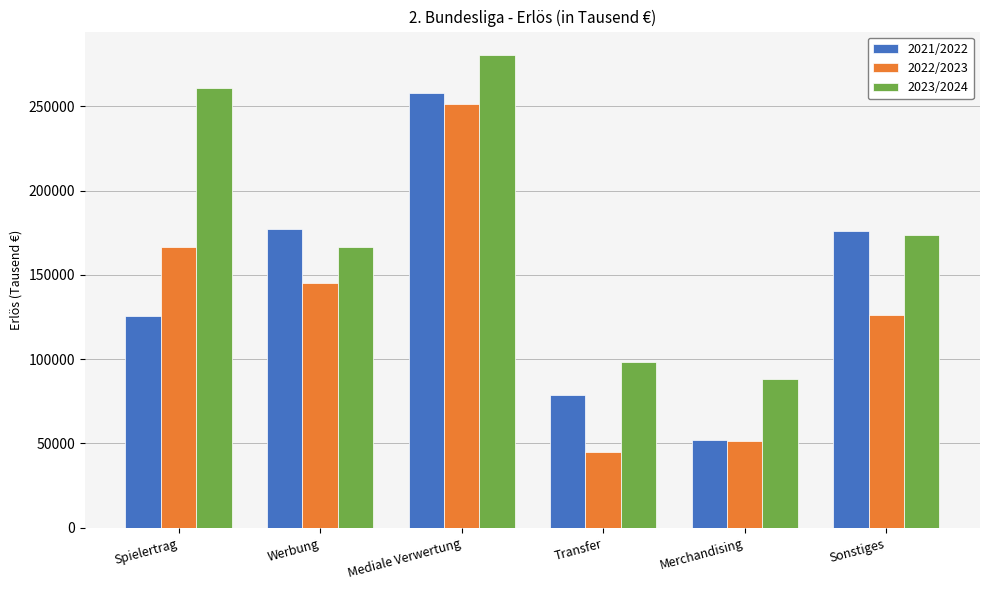

How many groups of bars are there?

6